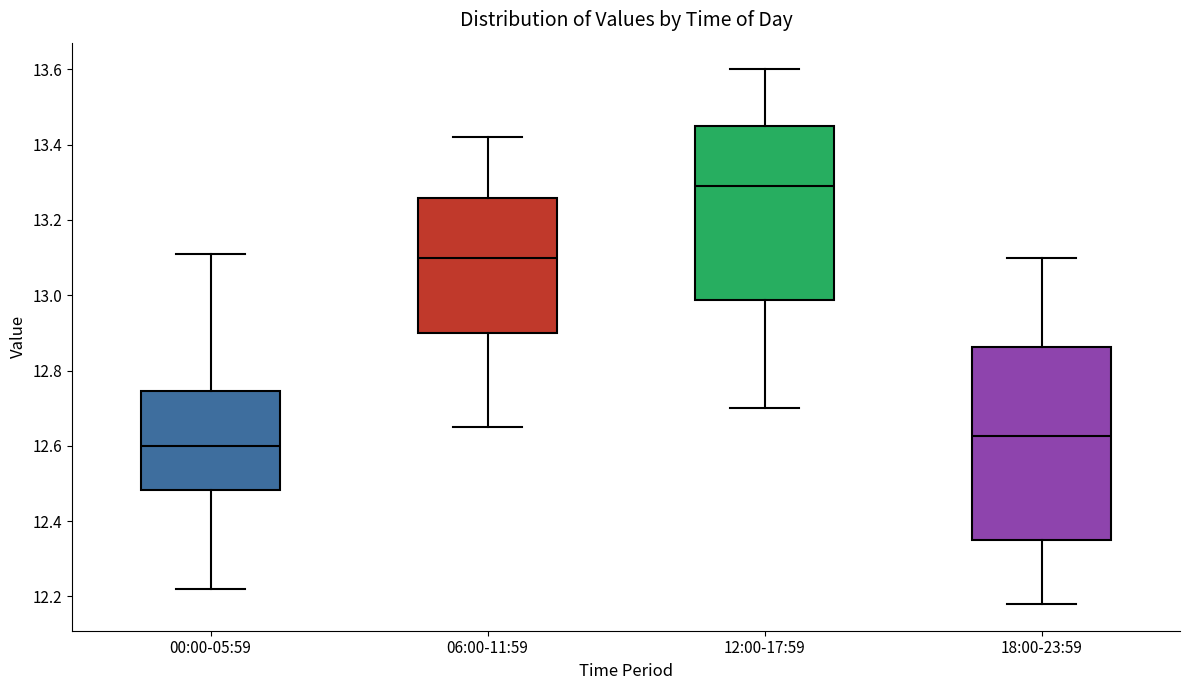

Which box's median line is the highest?

12:00-17:59